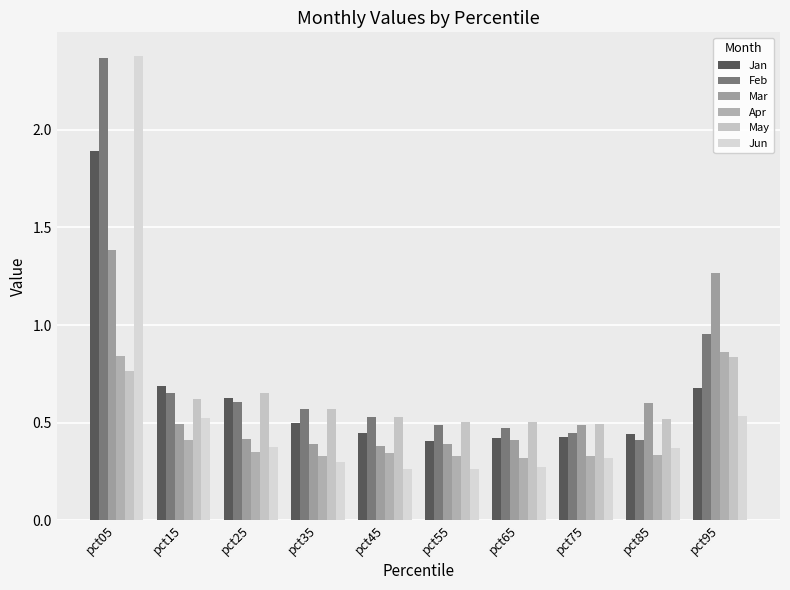

What is the sum of all May values?

6.0